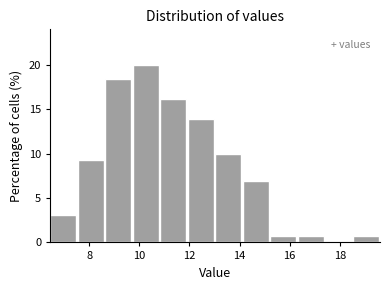

Over which range of the x-axis is the bar tallest?

9.8 to 10.8